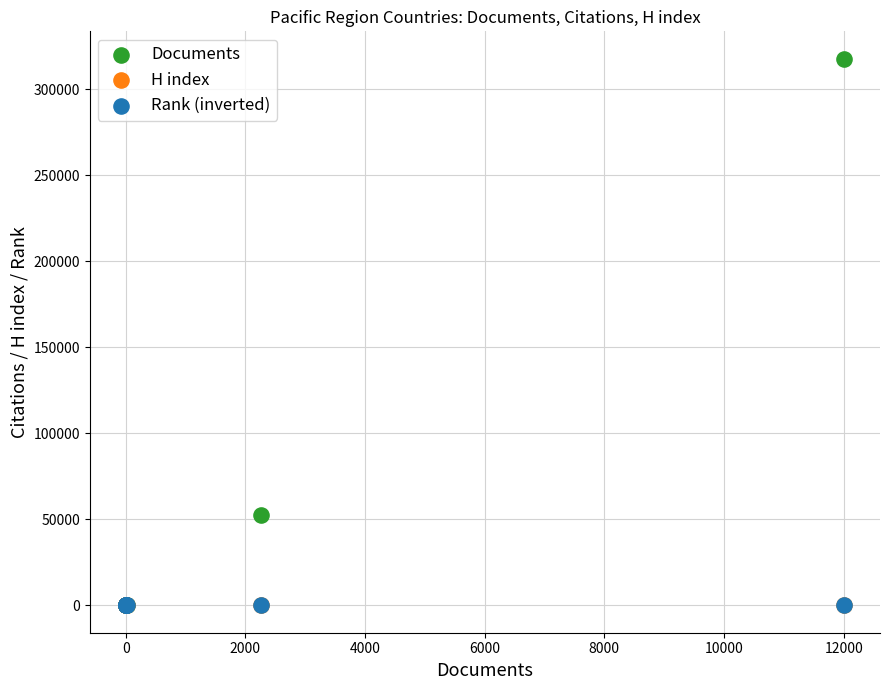

Which series contains the highest Y value?

Documents